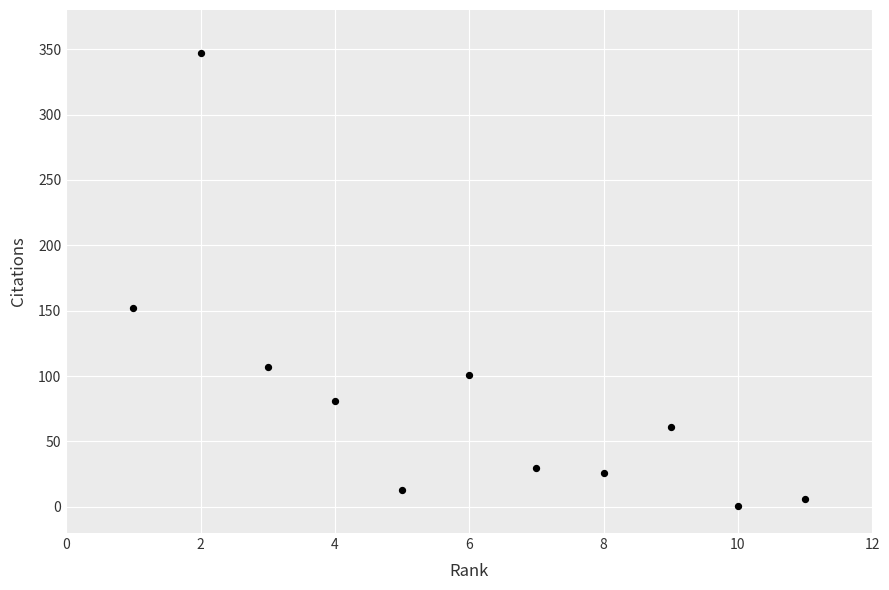

What is the range of Y values (max minus min)?

346